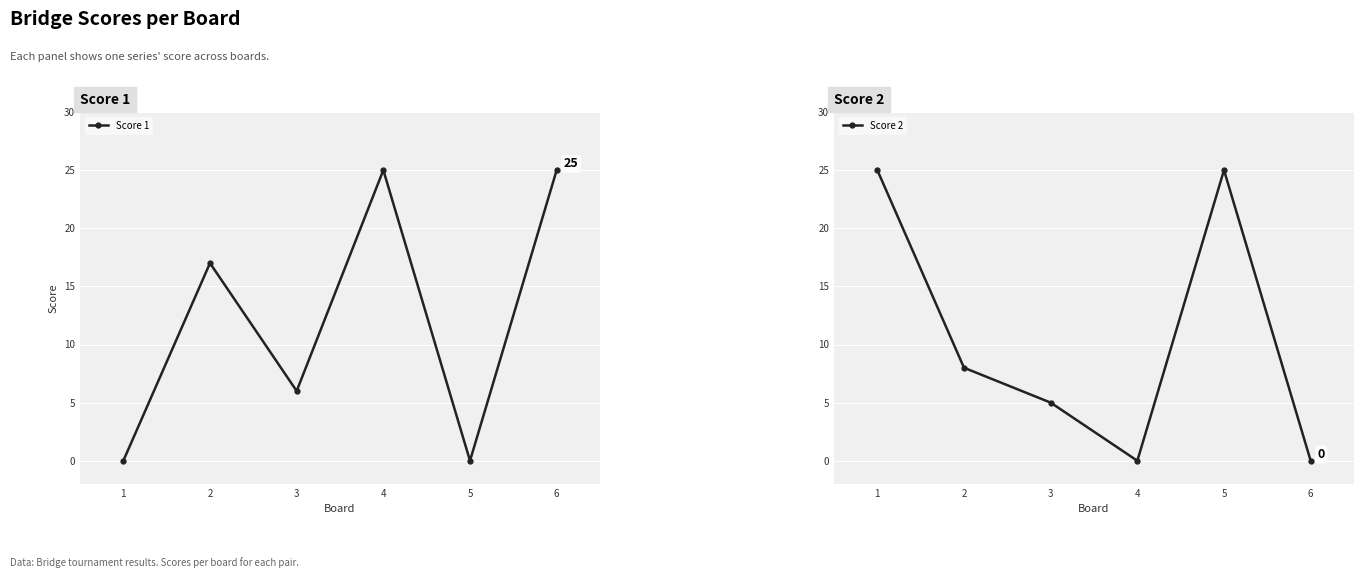

Rank the categories by Score 2 value from lowest to highest.

4, 6, 3, 2, 1, 5